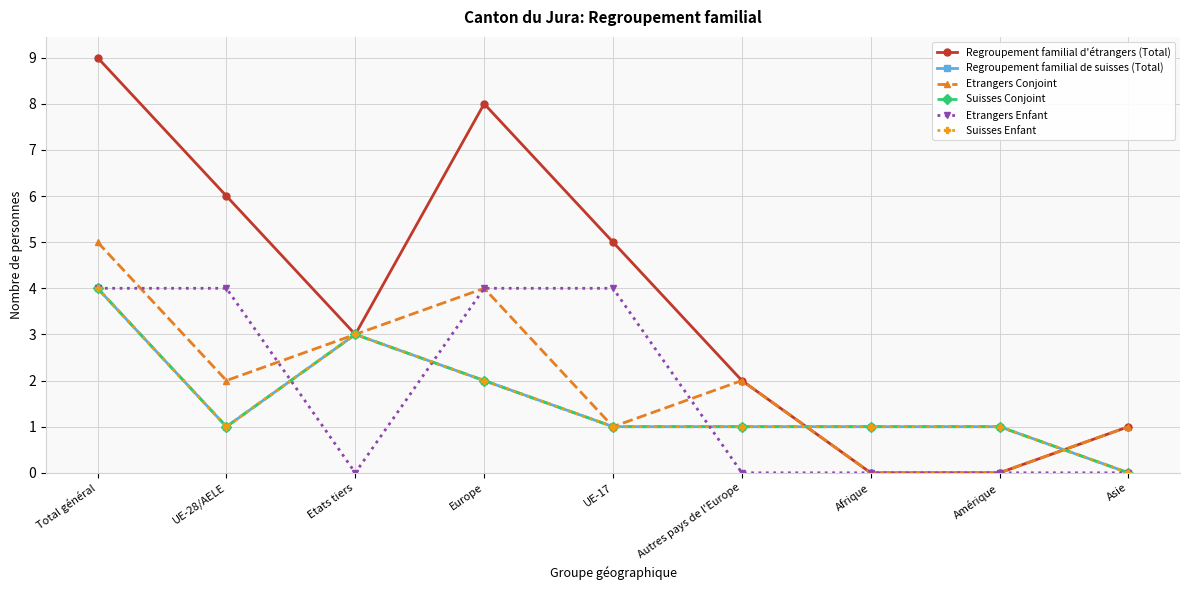

True or false: Regroupement familial de suisses (Total) has a value of 2 at Afrique.

False